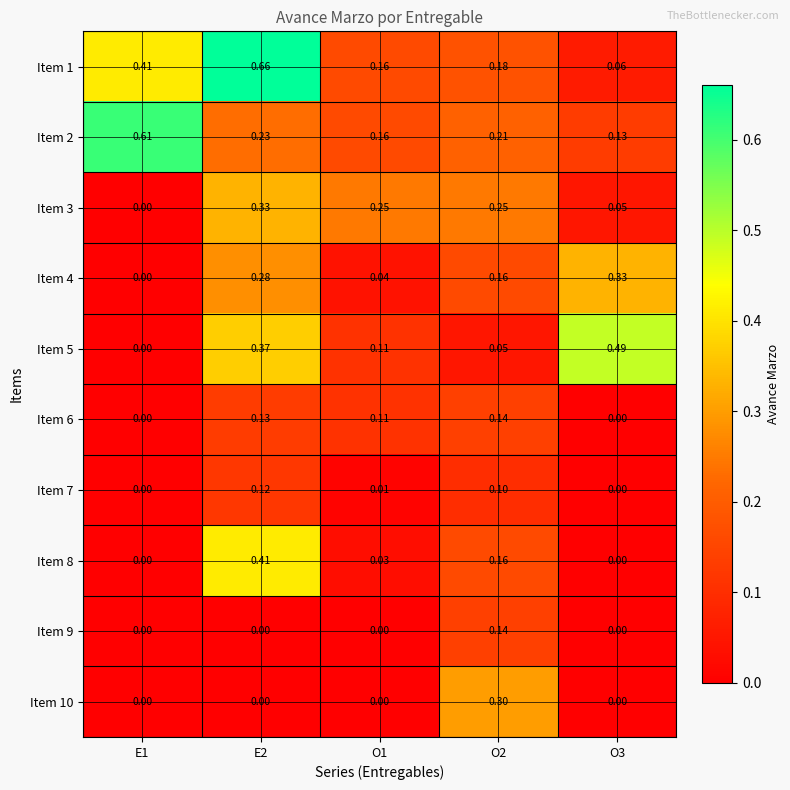

Between E1 and O1, which series saw the biggest shift?

Item 2